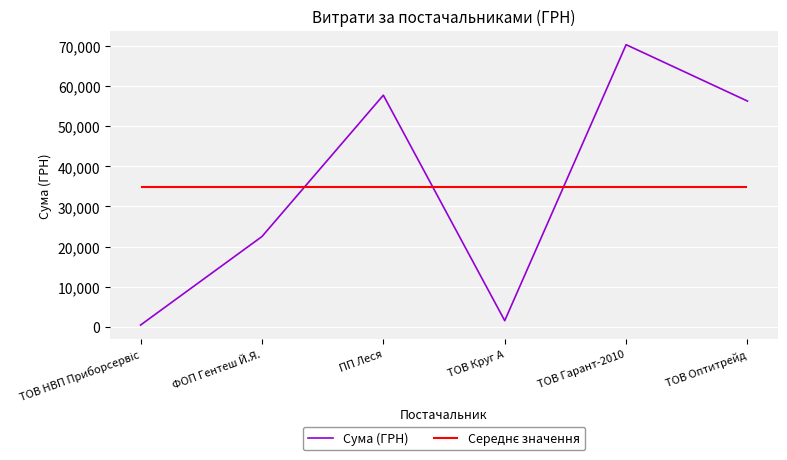

Rank the categories by value from lowest to highest.

ТОВ НВП Приборсервіс, ТОВ Круг А, ФОП Гентеш Й.Я., ТОВ Оптитрейд, ПП Леся, ТОВ Гарант-2010